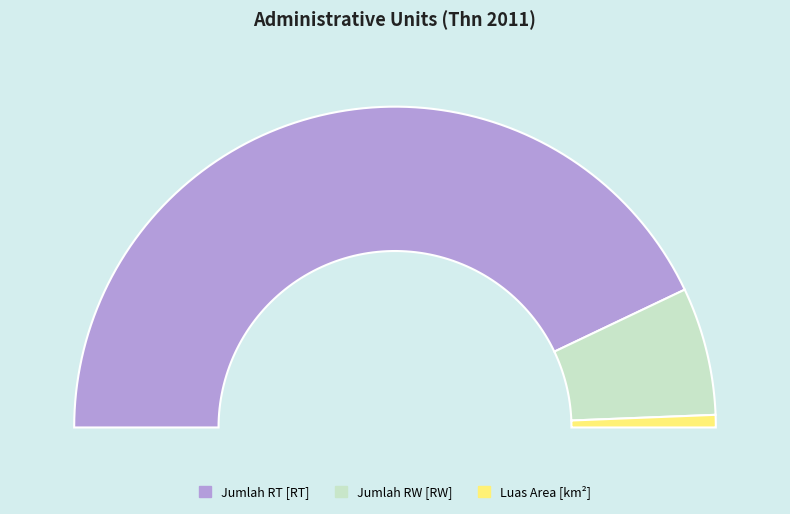

How many segments does this pie chart have?

3